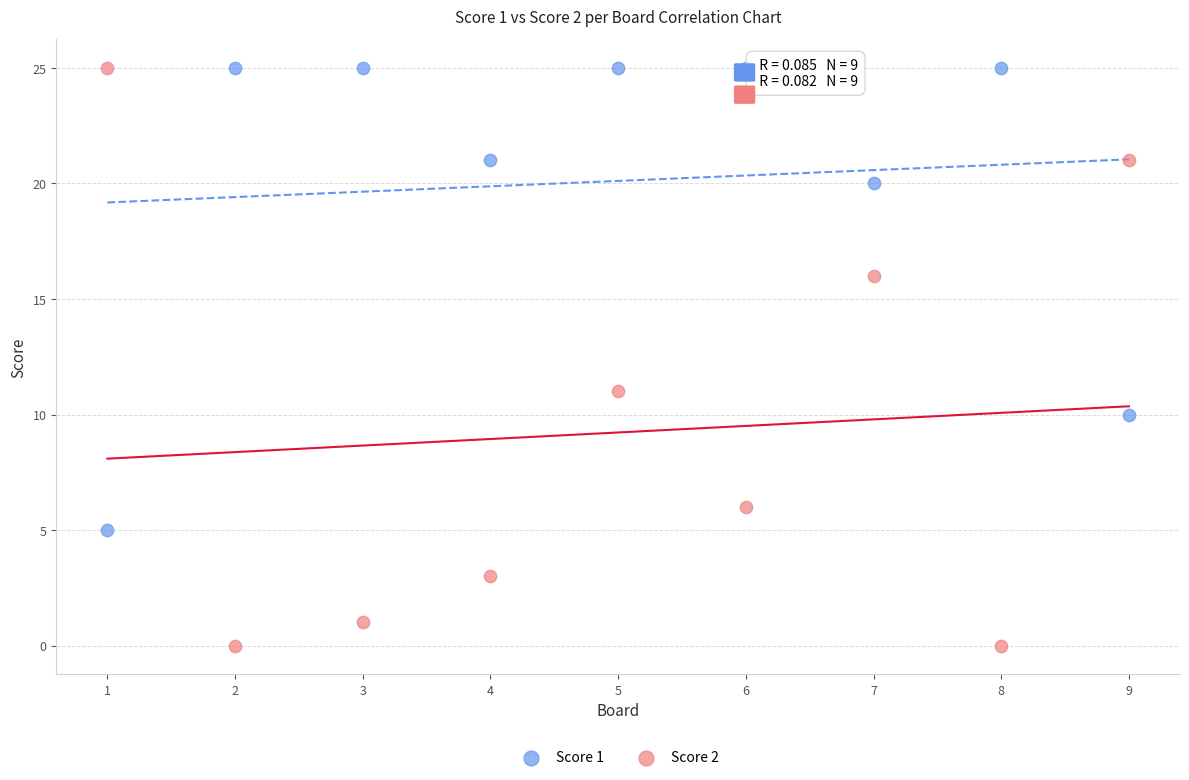

Across all series, what Y value is closest to 12?

11